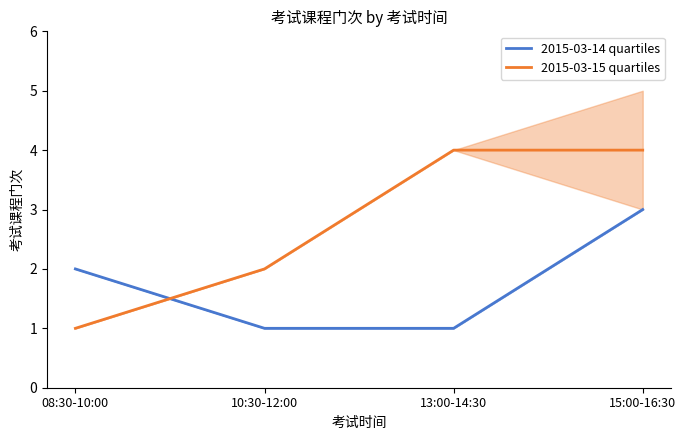

Is it true that 2015-03-14 quartiles equals 1 at 13:00-14:30?

True